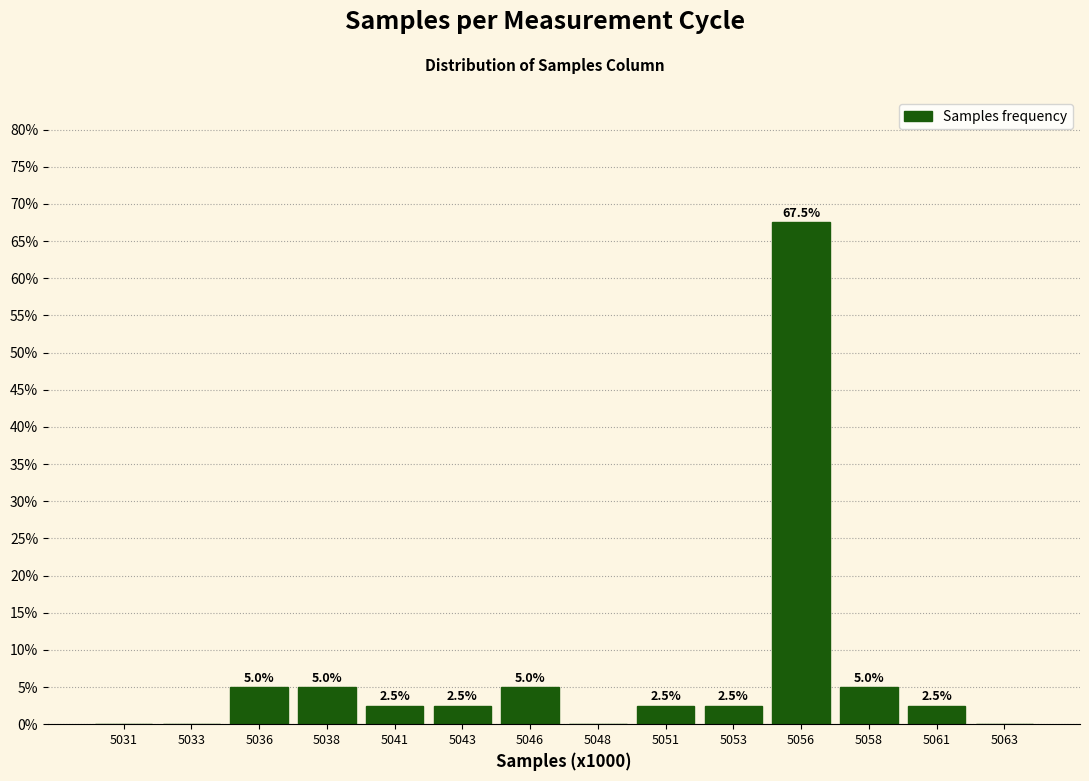

Reading left to right, extract all data points from this chart.

5031=0.0	5033=0.0	5036=5.0	5038=5.0	5041=2.5	5043=2.5	5046=5.0	5048=0.0	5051=2.5	5053=2.5	5056=67.5	5058=5.0	5061=2.5	5063=0.0